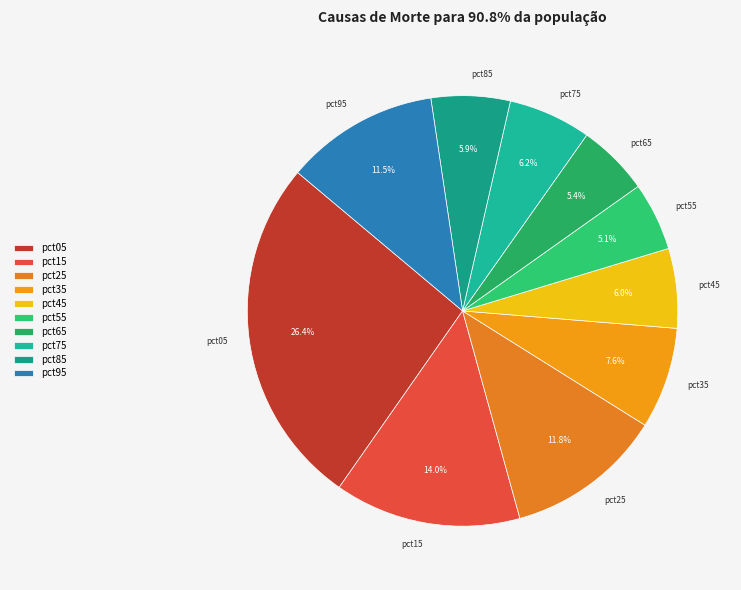

Between pct75 and pct35, which is larger?

pct35